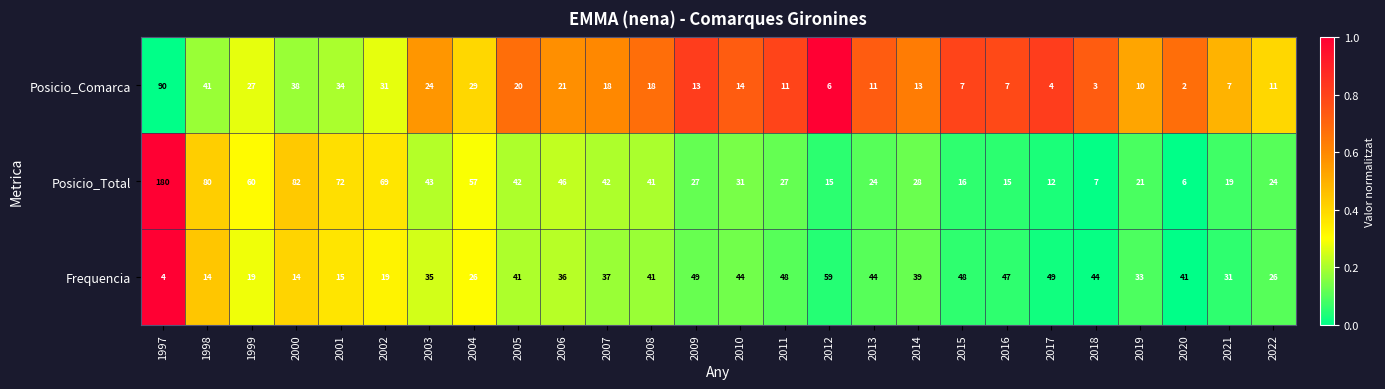

What is the difference between the Posicio_Total values at 2006 and 2014?

18